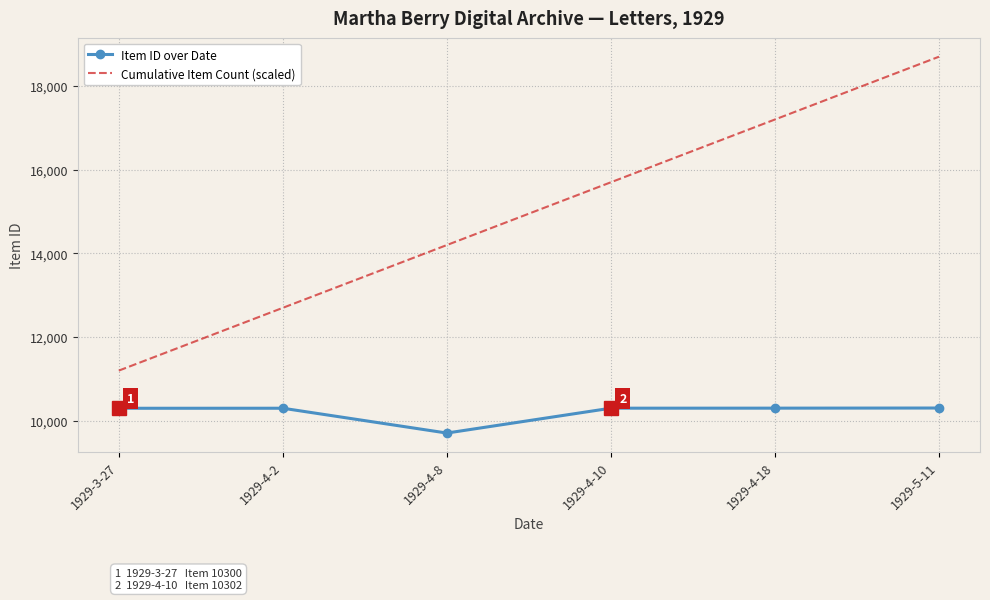

Is the value of Cumulative Item Count (scaled) at 1929-4-18 greater than the value of Item ID over Date at 1929-4-8?

Yes